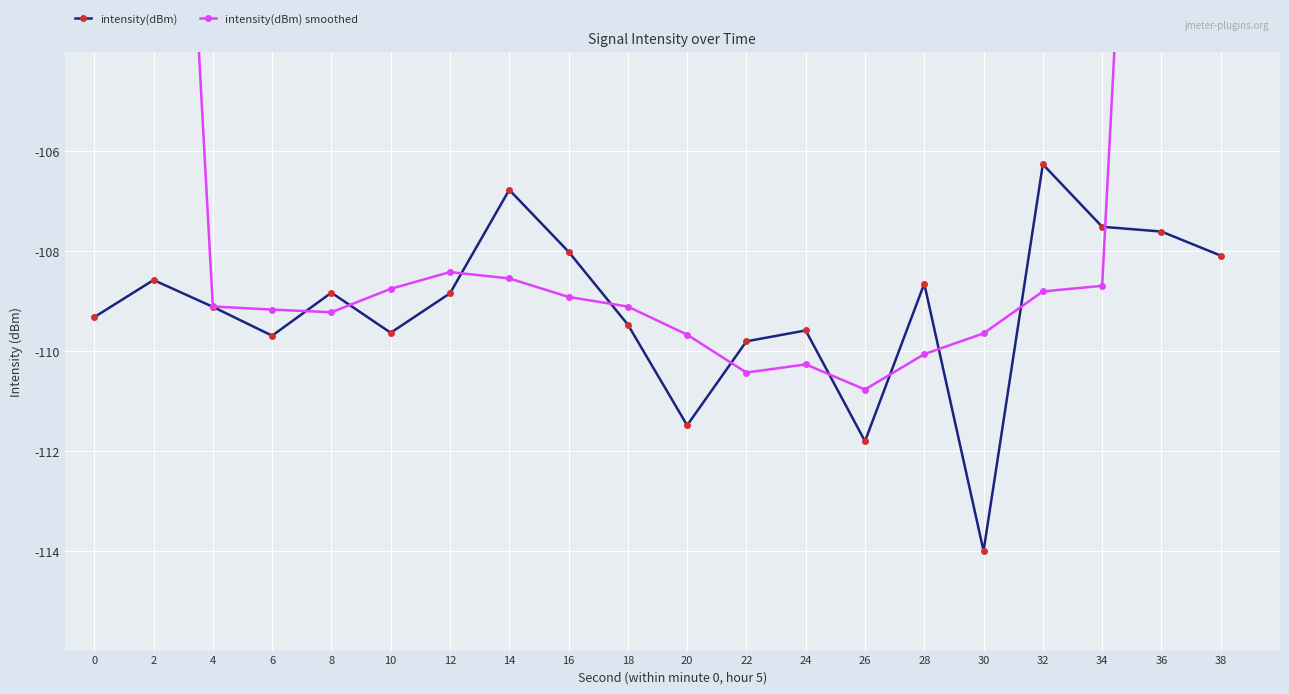

Between 4 and 36, which series saw the biggest shift?

intensity(dBm) smoothed